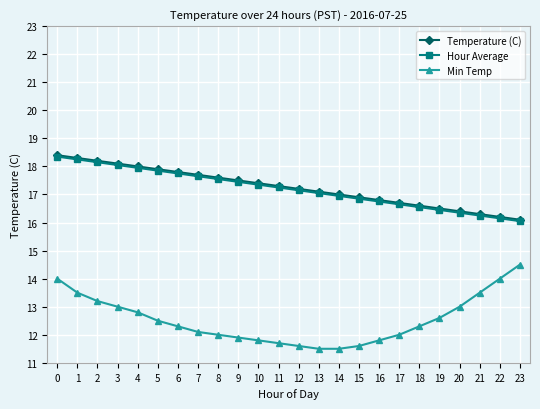

What is the value of the Hour Average point at the 4th from the left?

18.1